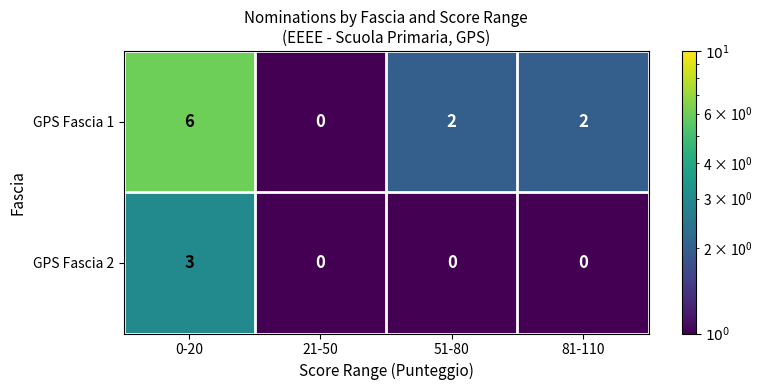

What is the greatest value displayed?

6